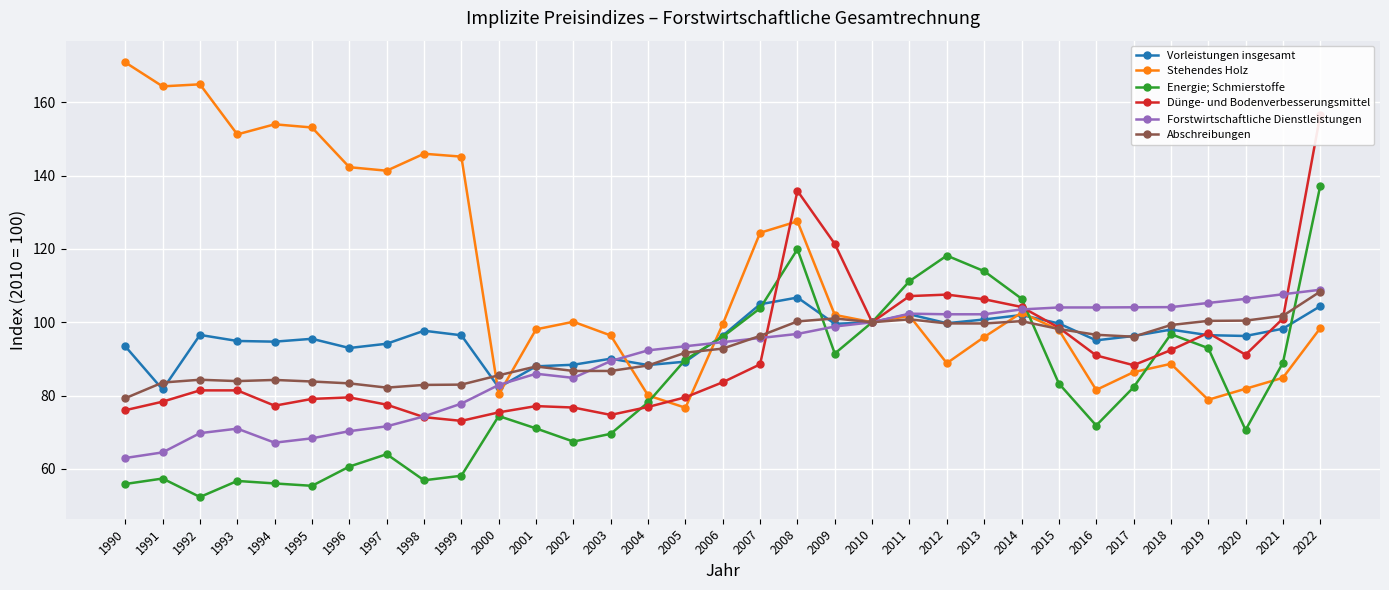

At which category is the sum across all series the highest?

2022